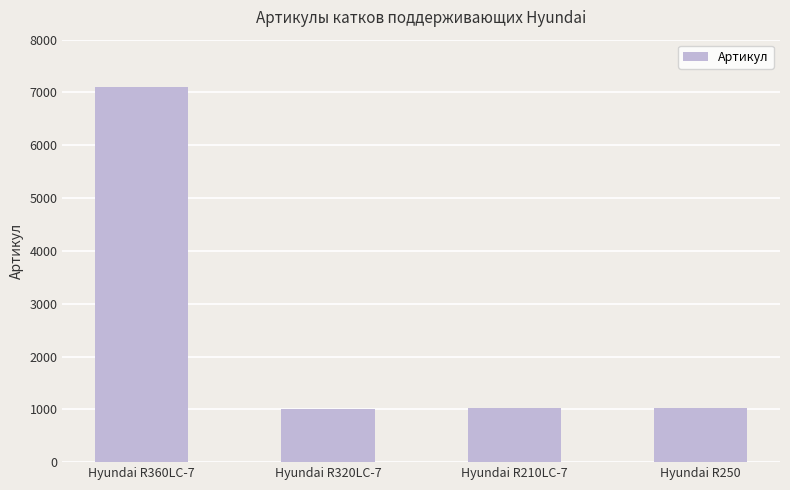

Approximately how many times larger is the value at Hyundai R320LC-7 compared to Hyundai R210LC-7?

1.0